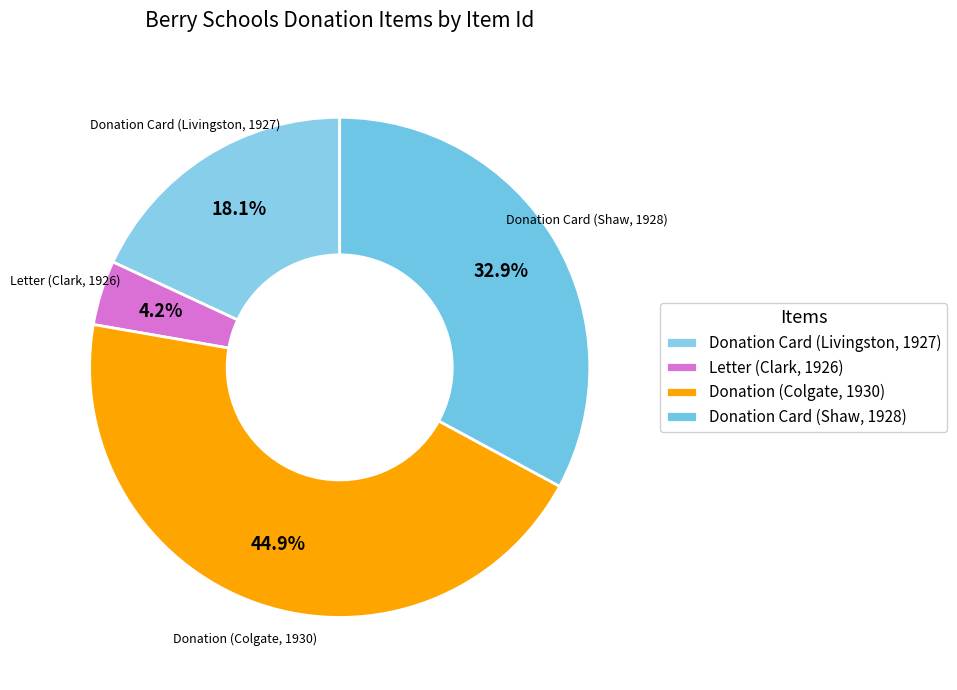

The Donation Card (Shaw, 1928) slice represents 20% of the pie. True or false?

False